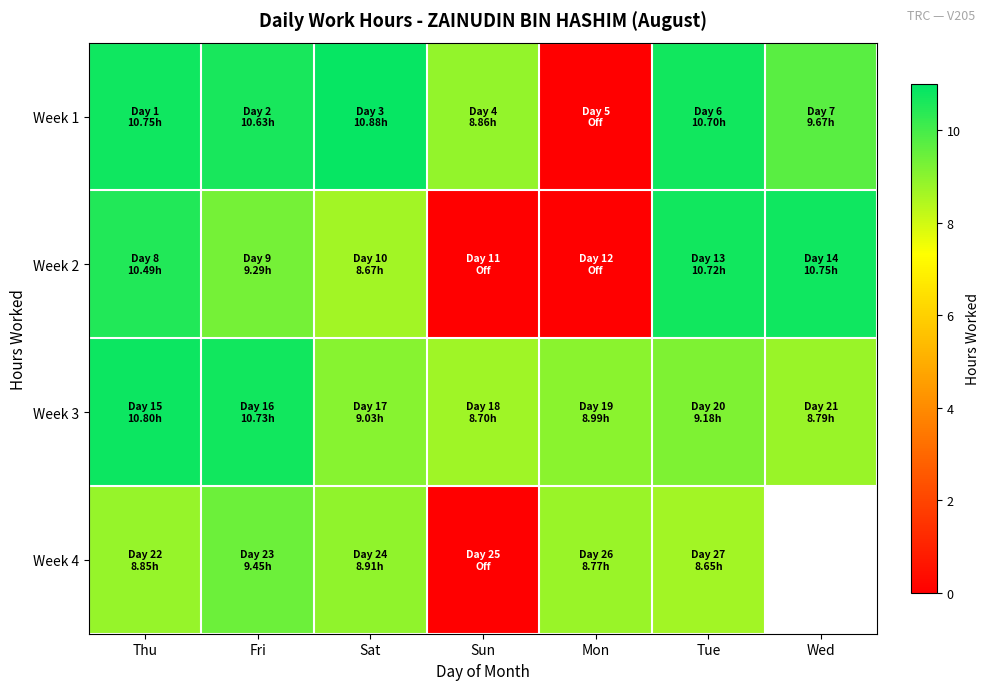

Rank the series by their maximum value, from highest to lowest.

Week 1, Week 3, Week 2, Week 4